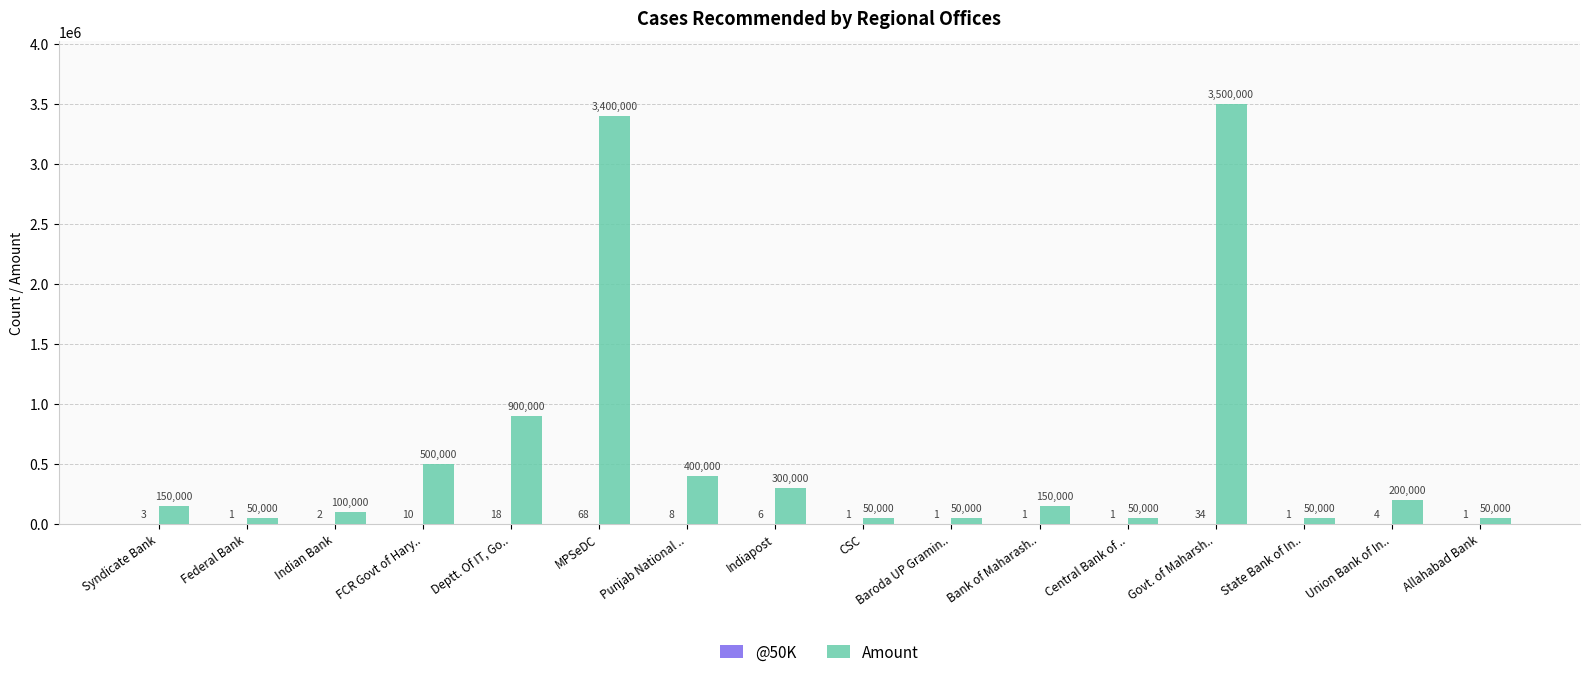

Which series has the largest total across all categories?

Amount